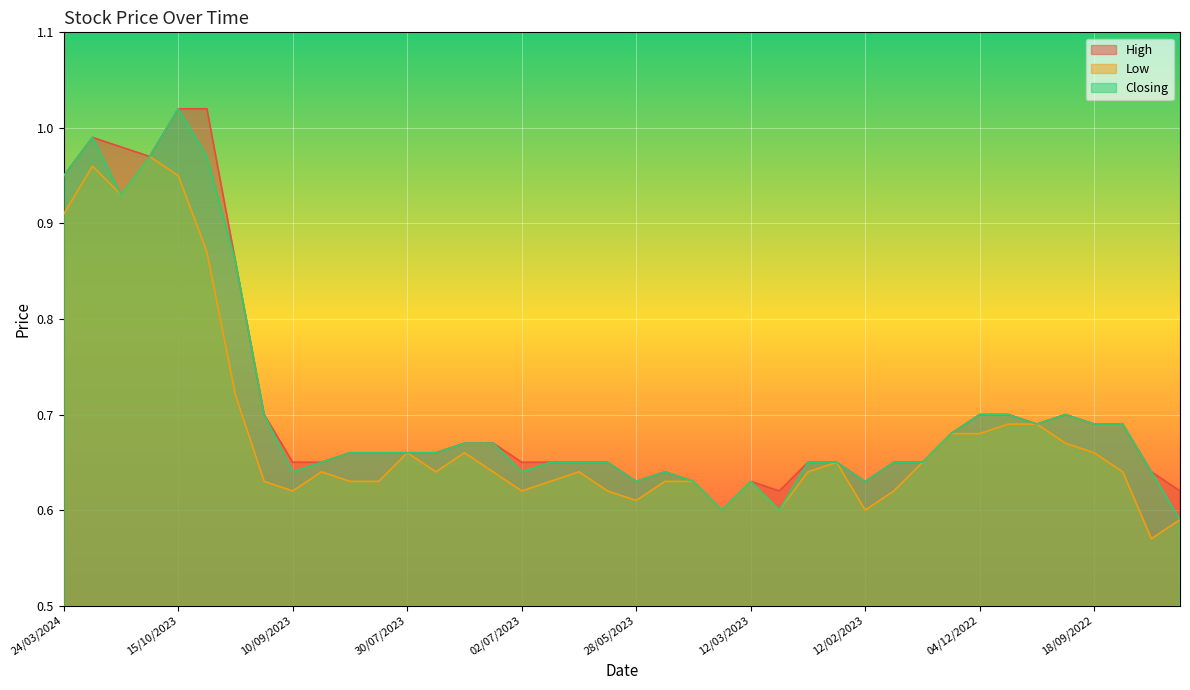

How many lines are shown in the chart?

3